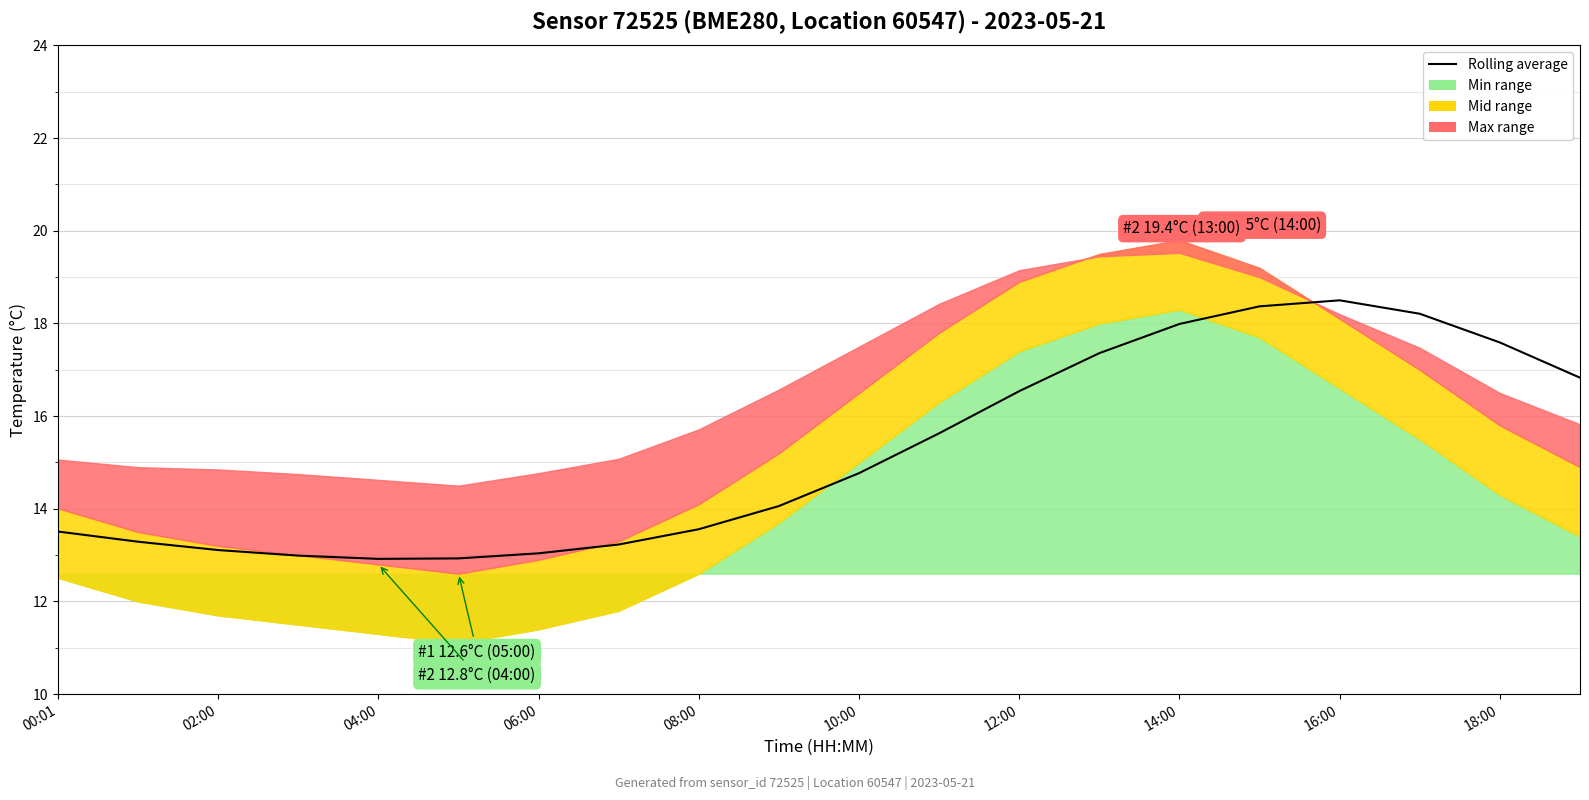

How many values exceed 14?

11